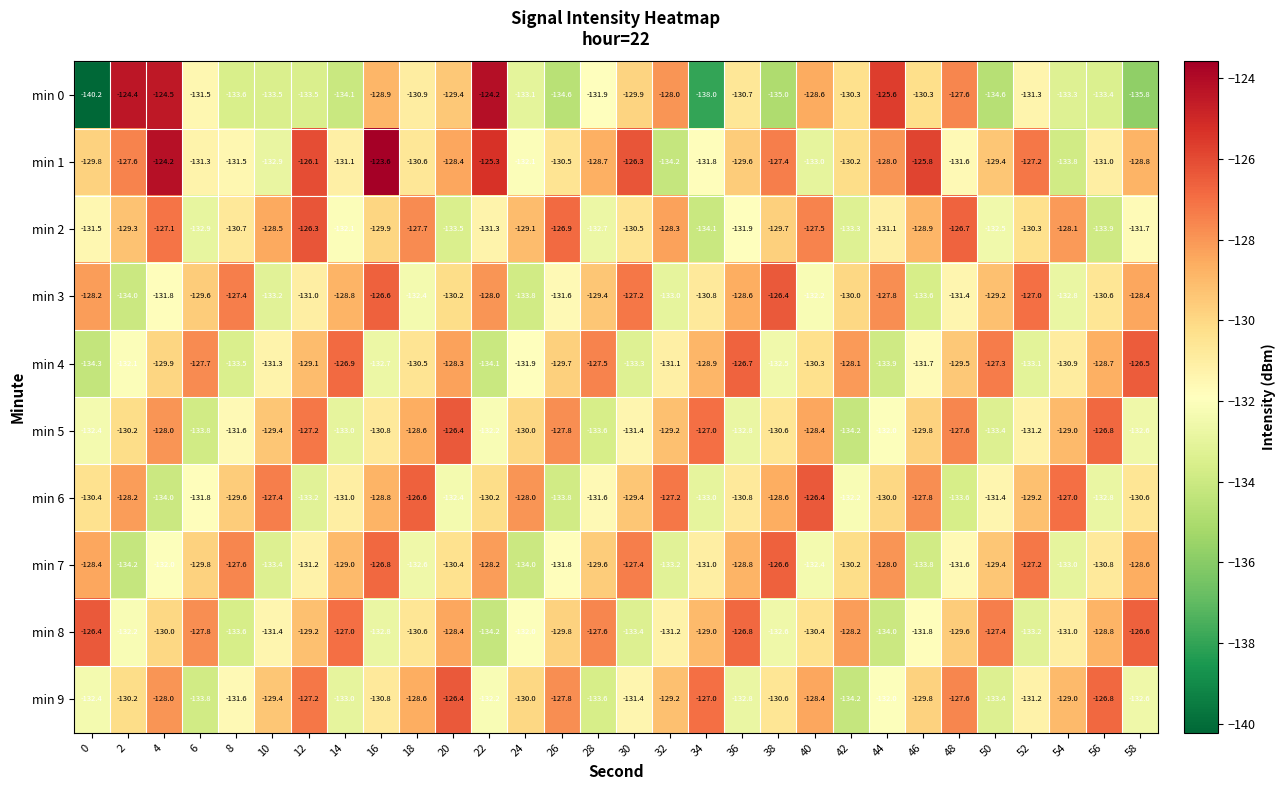

True or false: min 8 has a value of -235.2 at 44.

False